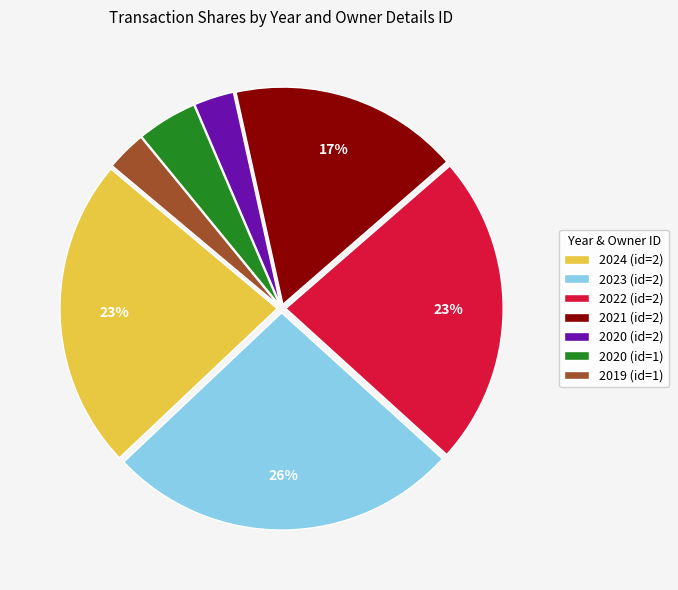

What is the largest slice in the pie chart?

2023 (id=2)